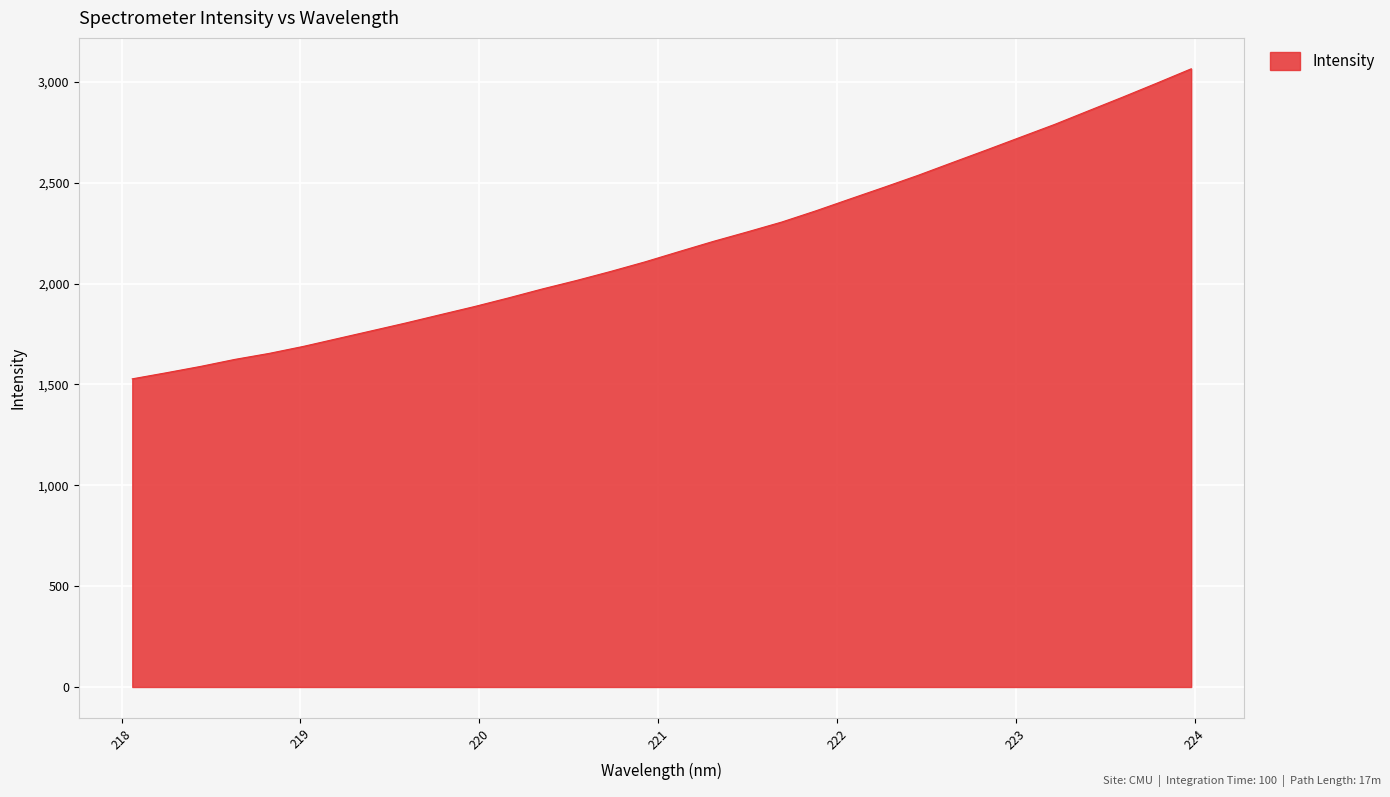

What is the maximum value shown in the chart?

3064.2